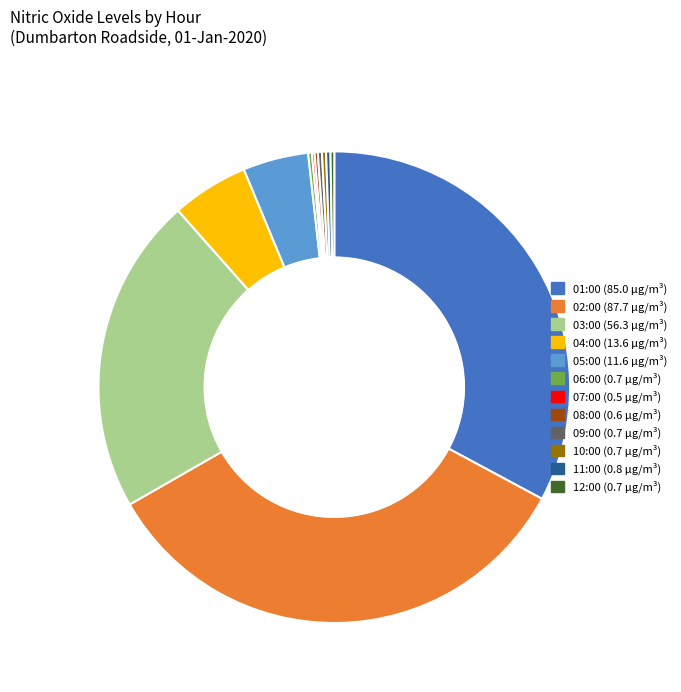

True or false: 05:00 (11.6 μg/m³) accounts for 14% of the total.

False